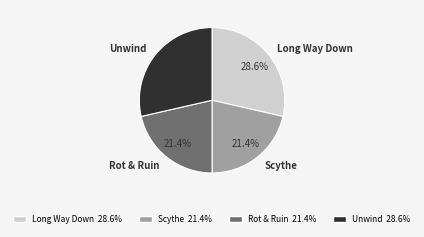

True or false: Unwind accounts for 29% of the total.

True